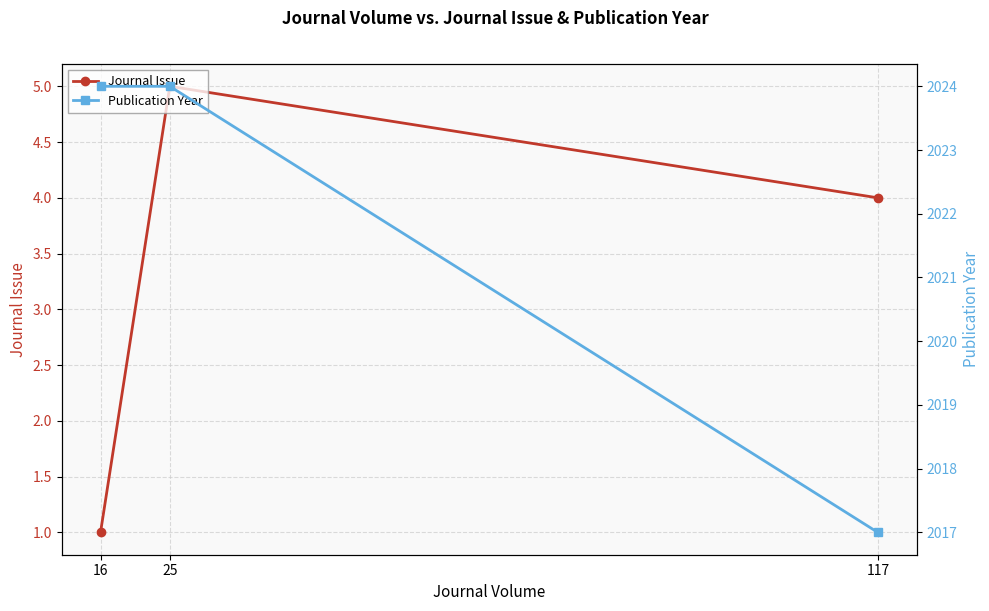

At which category is the sum across all series the highest?

25